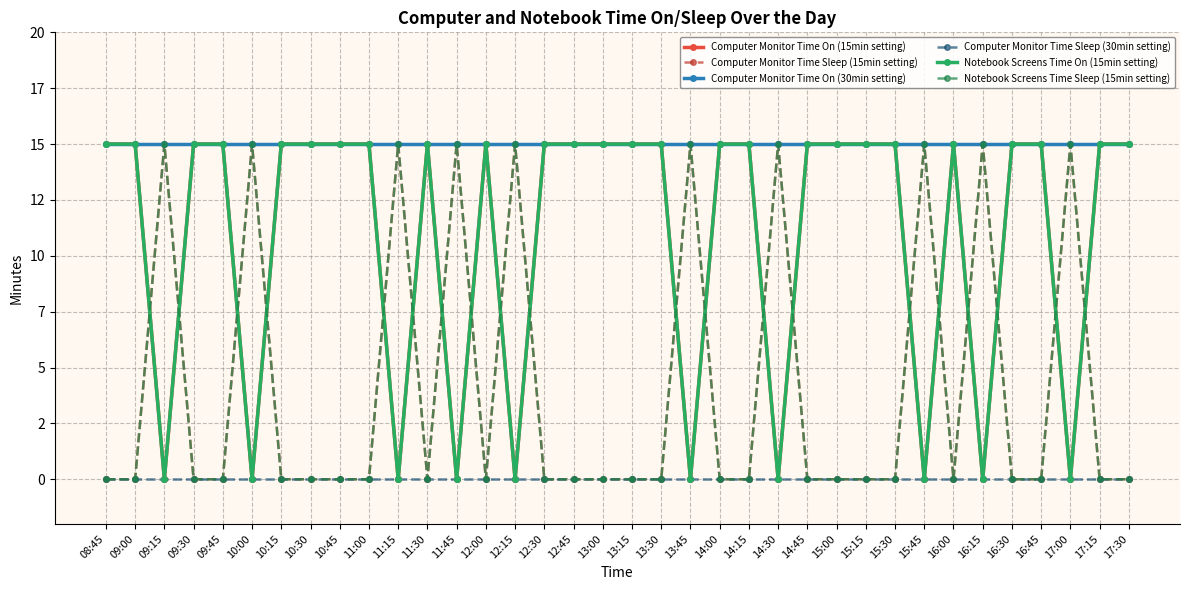

At which category does Notebook Screens Time Sleep (15min setting) reach its first local valley?

11:30